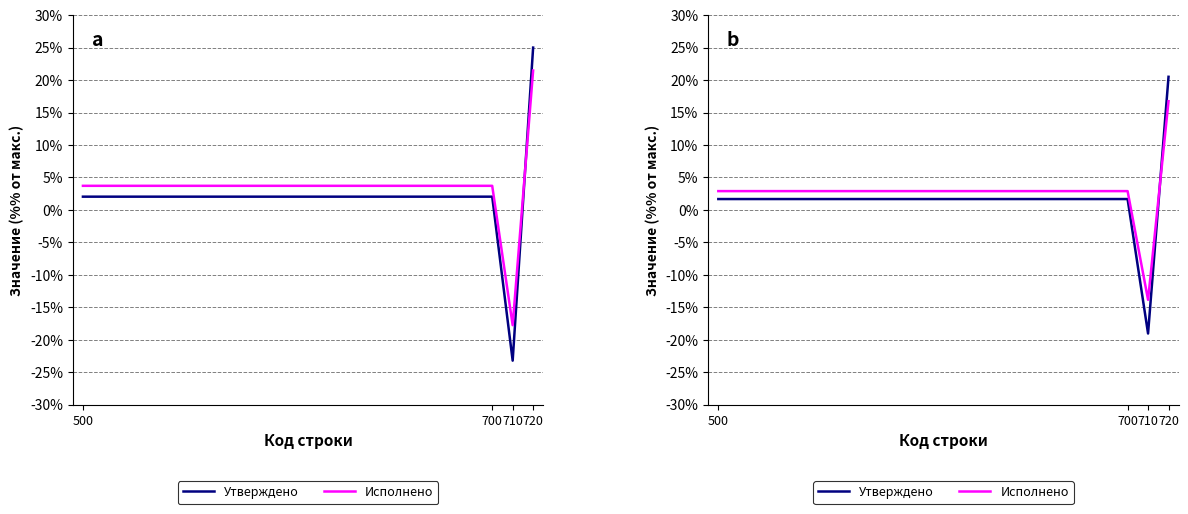

Does the chart display data point markers on the line(s)?

No